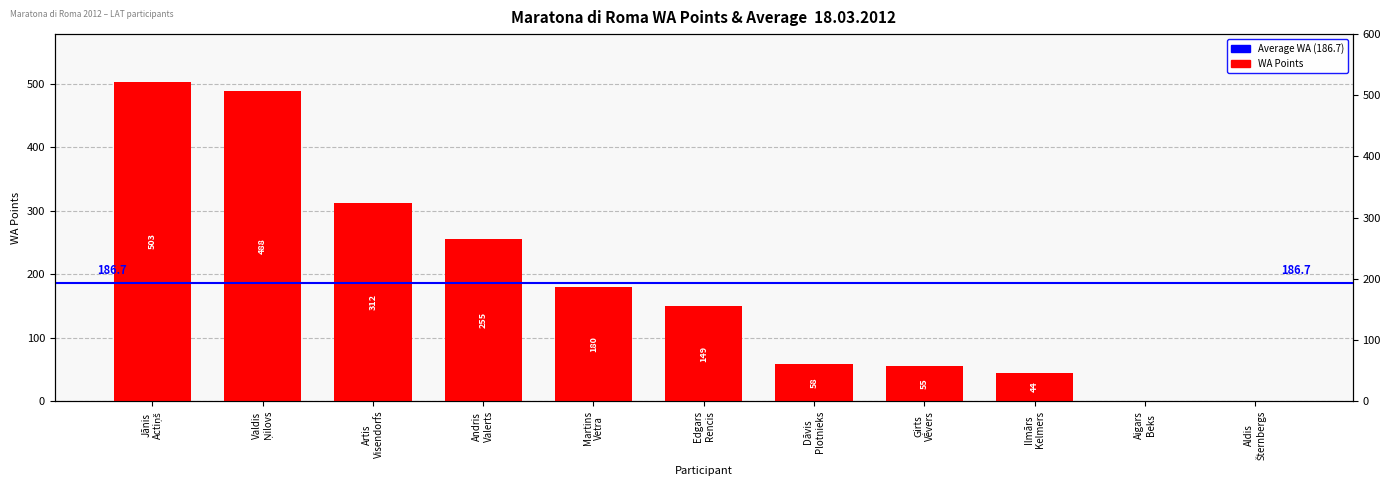

What is the average value?

186